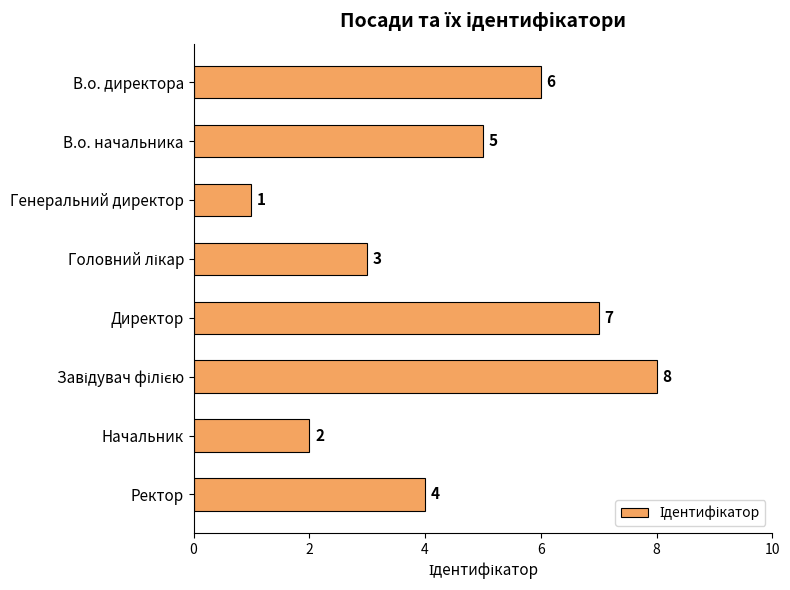

How many data points are less than 5?

4